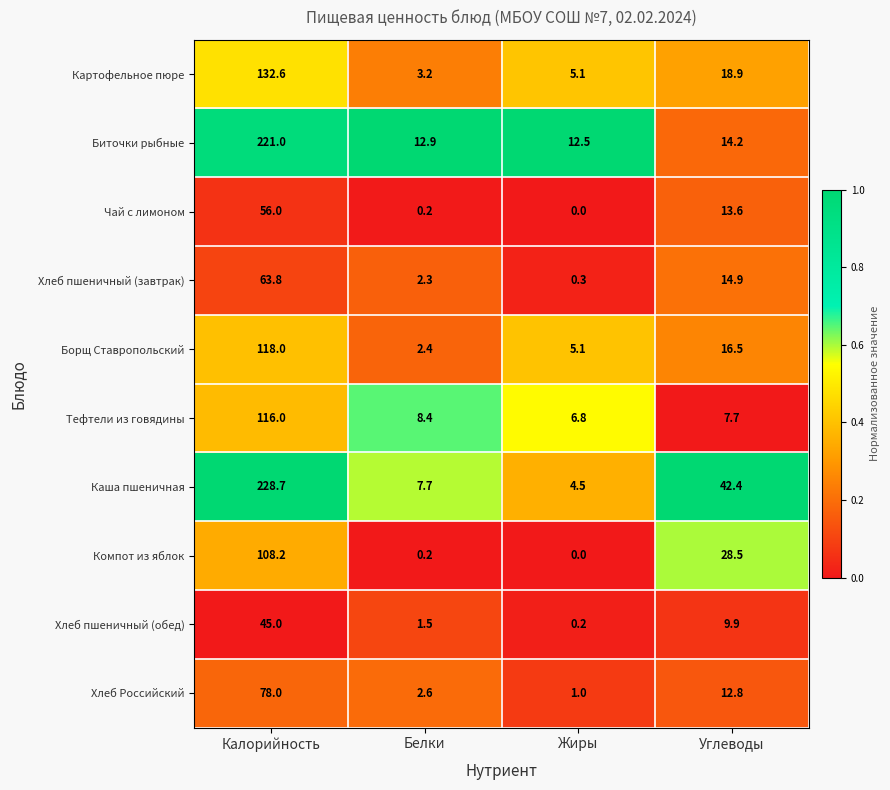

What is the difference between the Борщ Ставропольский values at Белки and Углеводы?

14.1